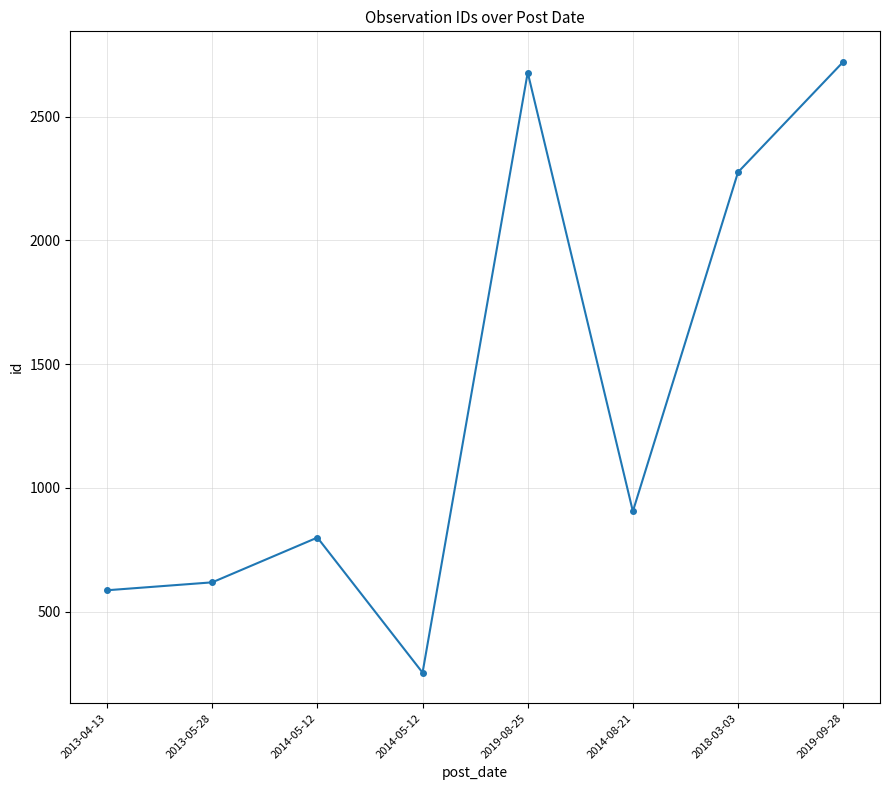

Between 2019-09-28 and 2014-05-12, which is larger?

2019-09-28